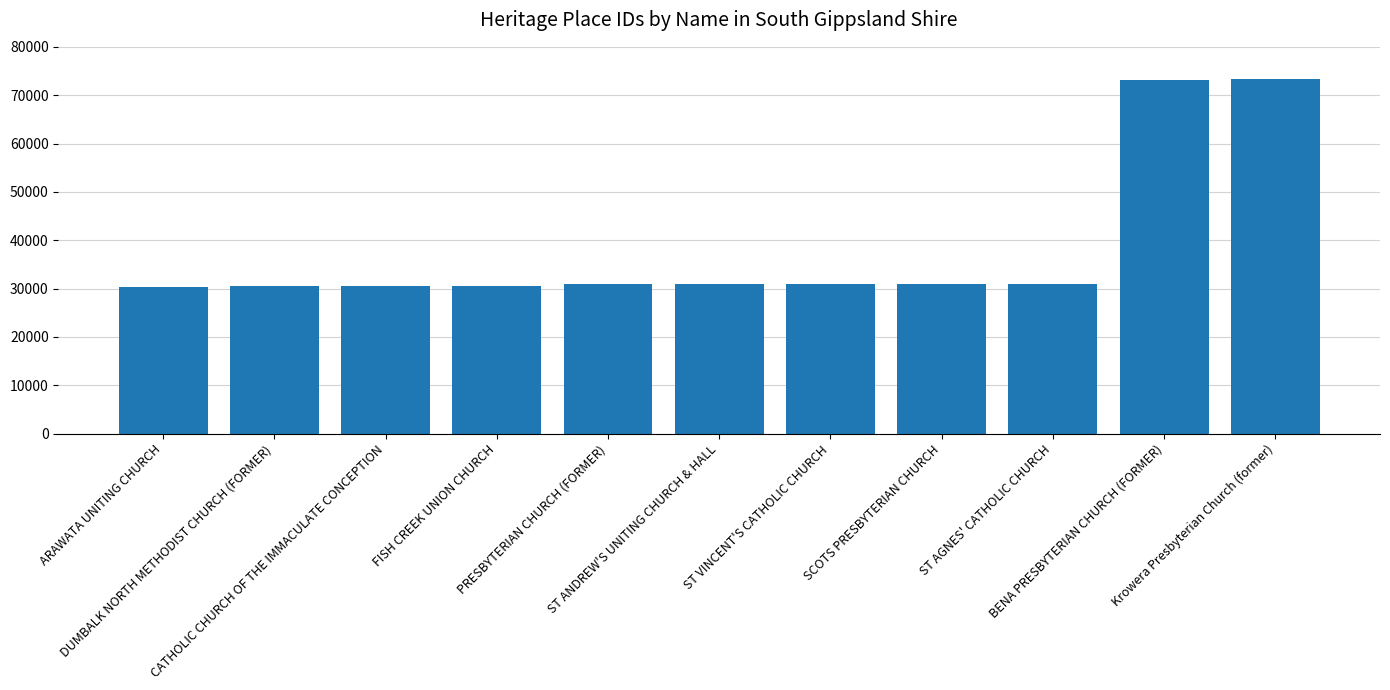

What is the smallest value displayed?

30362